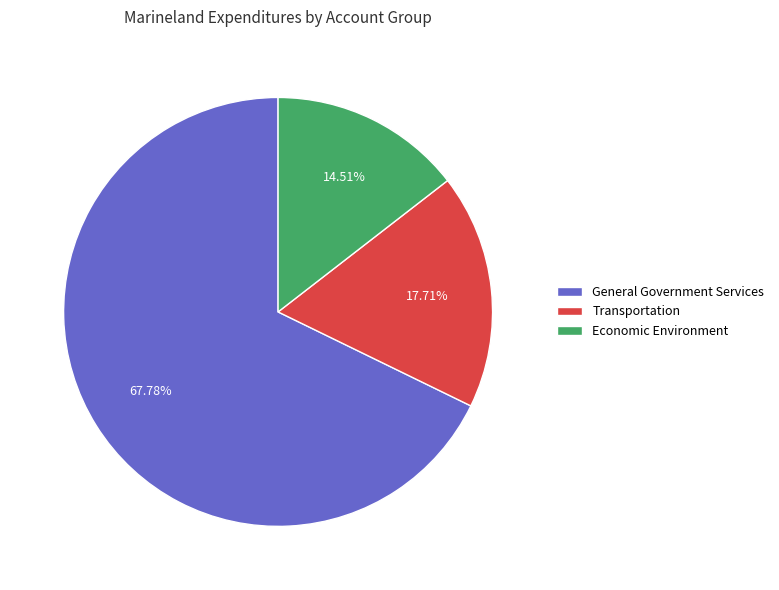

What percentage is the General Government Services slice, to the nearest percent?

68%